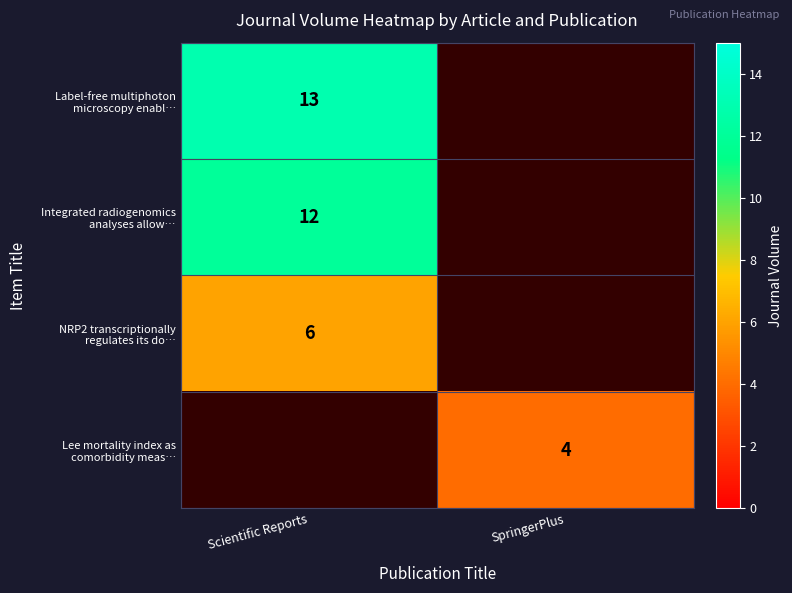

How many series are shown in this chart?

4